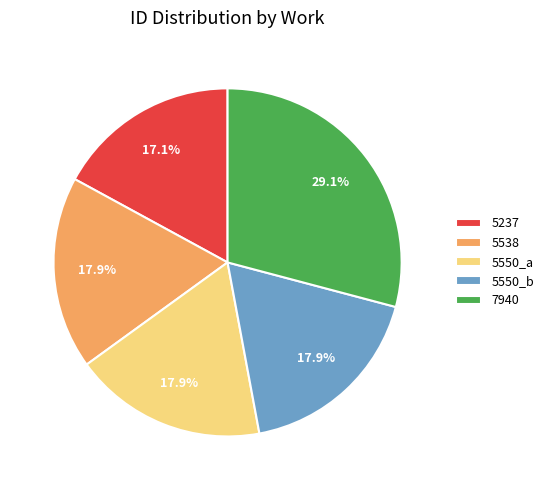

What is the largest slice in the pie chart?

7940